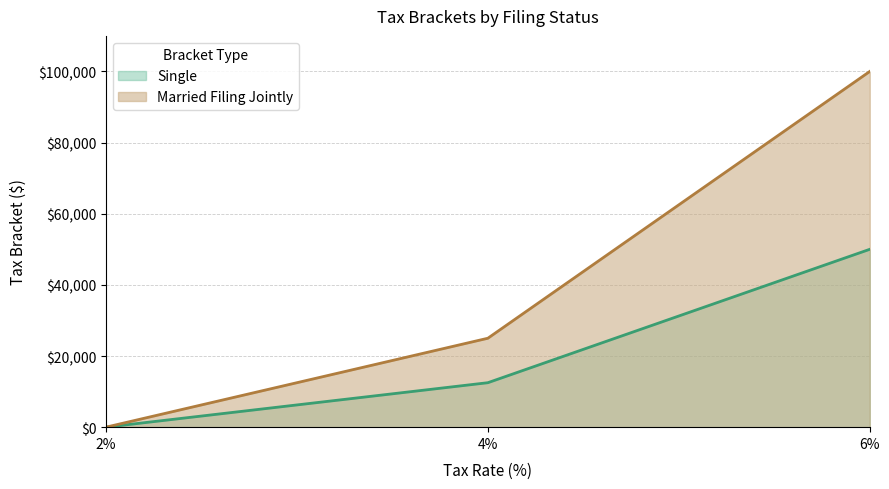

Does the chart have visible grid lines?

Yes